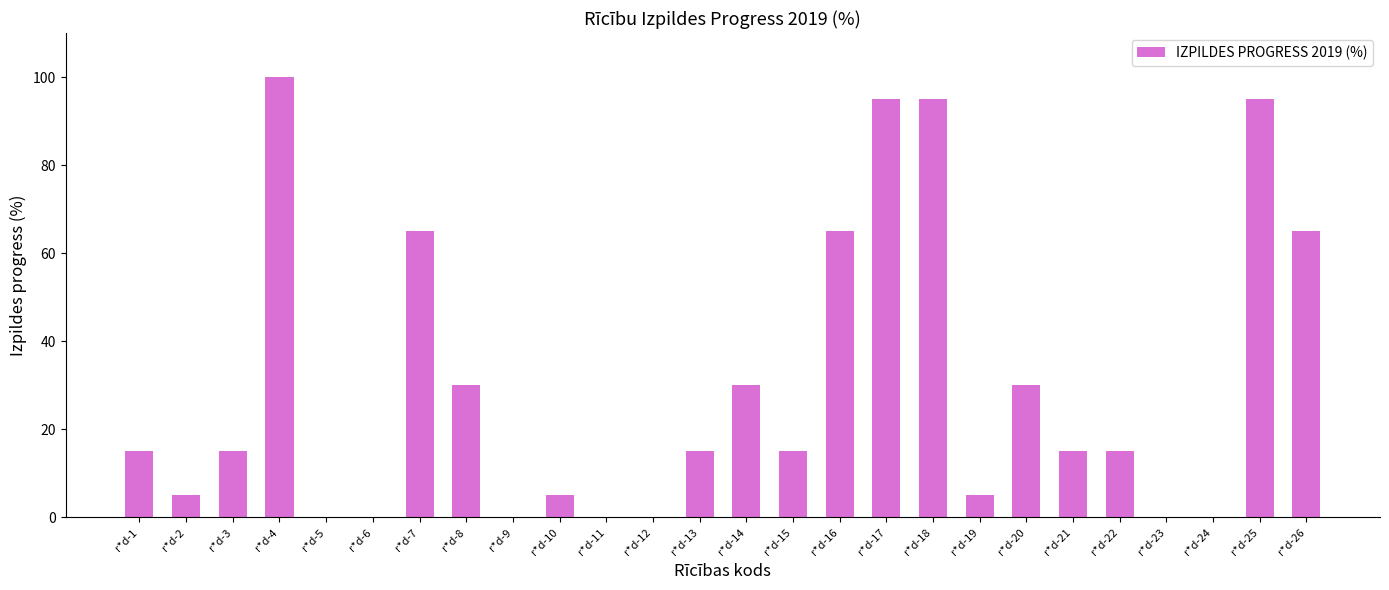

Which label corresponds to the largest value in the chart?

r*d-4